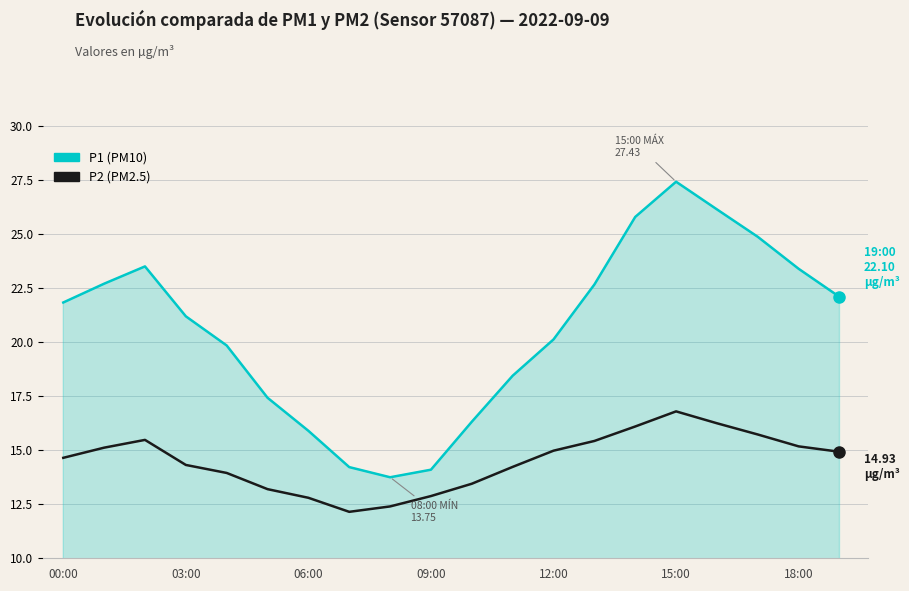

Does the chart have visible grid lines?

Yes